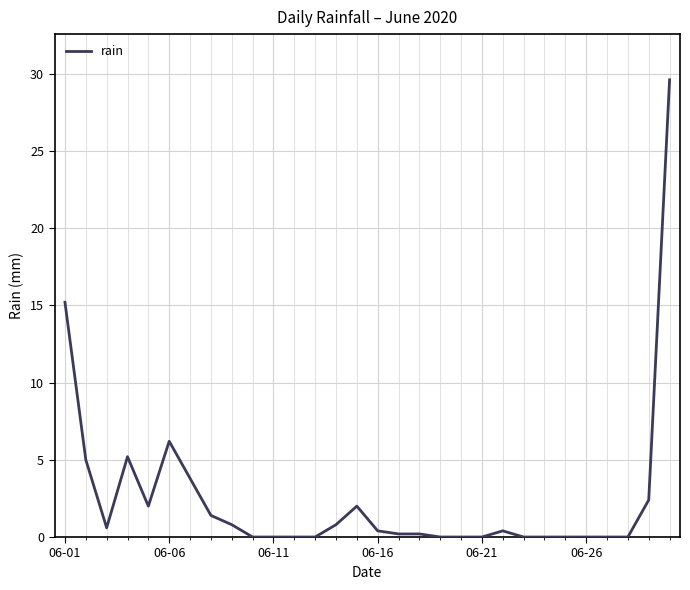

What is the maximum value shown in the chart?

29.6